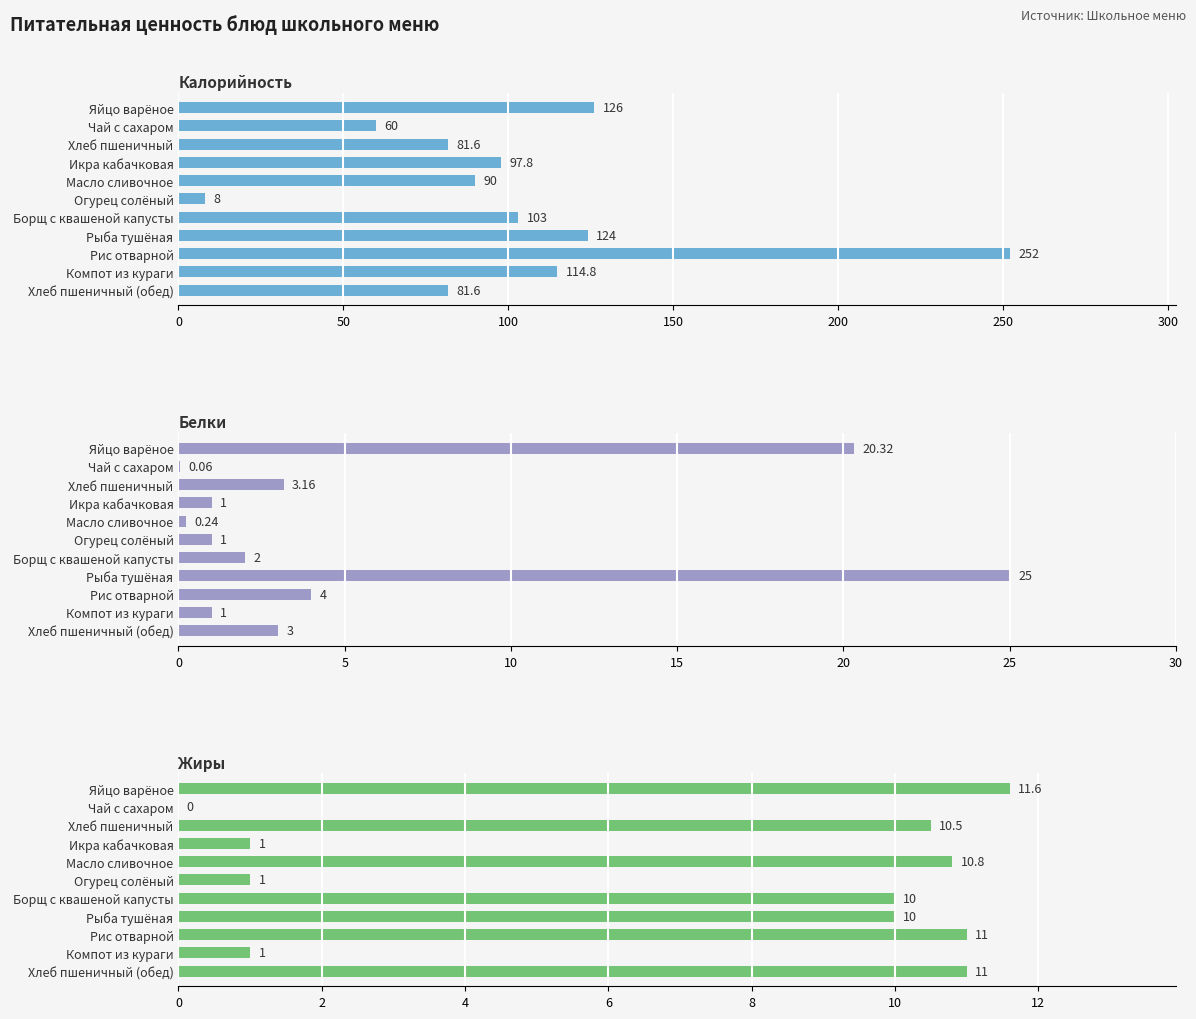

What position from the right is Огурец солёный?

6